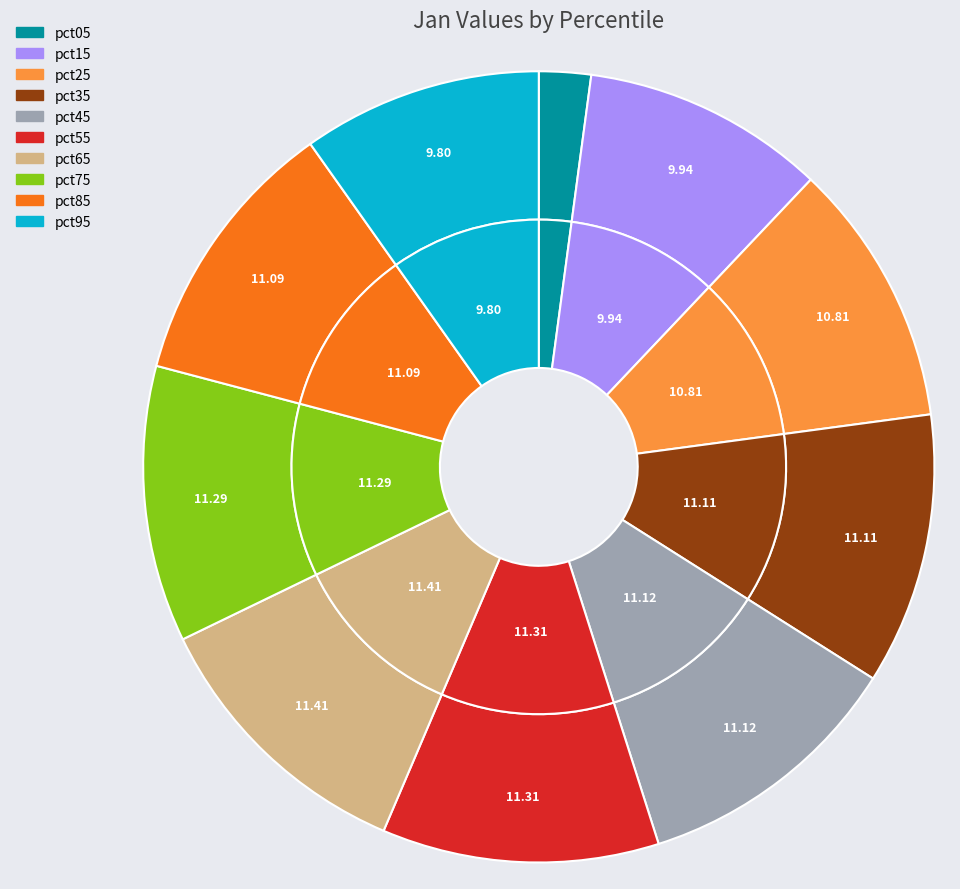

To the nearest percent, what is the combined percentage of pct35 and pct95?

21%